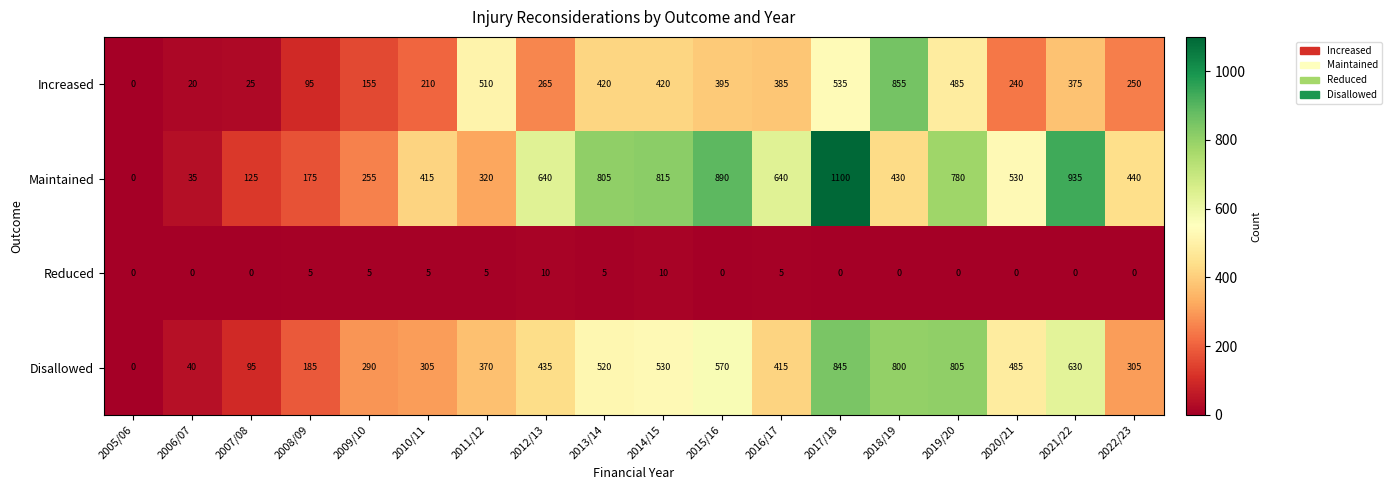

List the series in order of their overall mean, highest first.

Maintained, Disallowed, Increased, Reduced